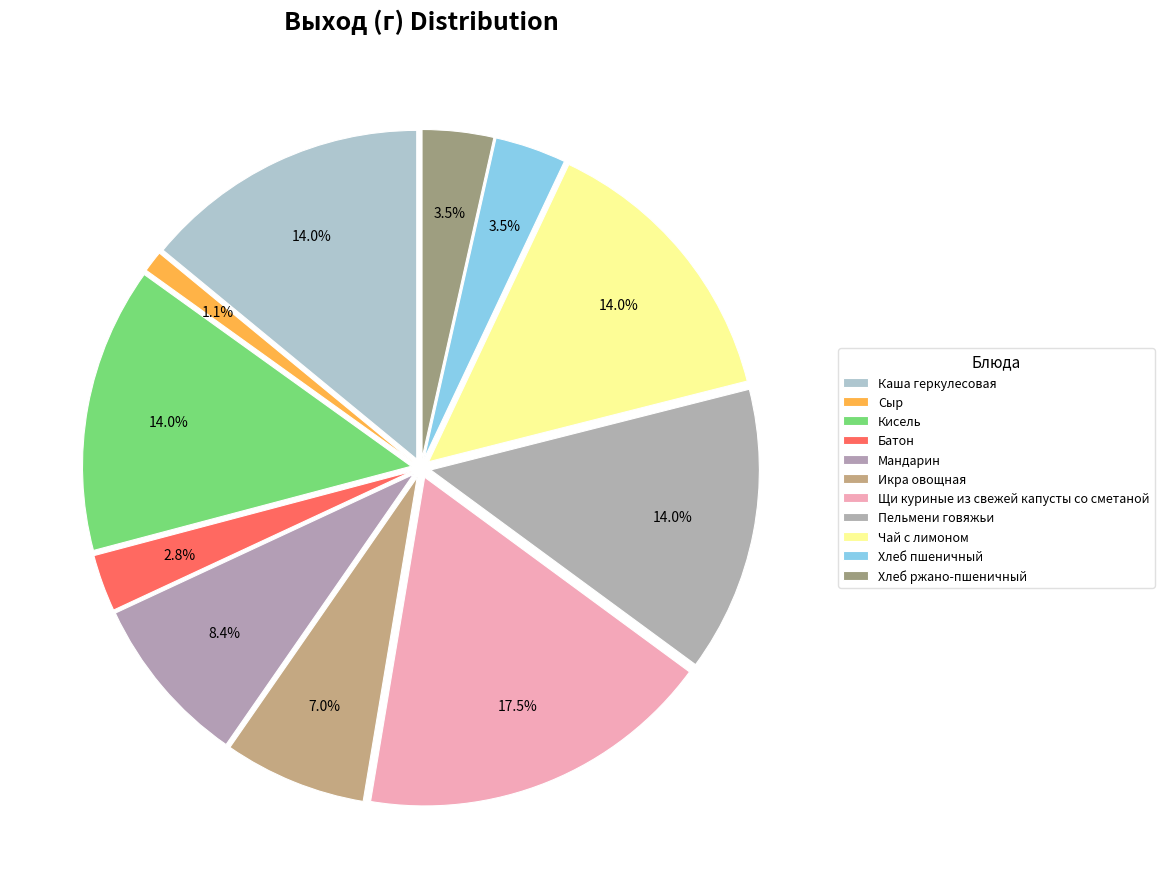

Between Батон and Сыр, which is larger?

Батон